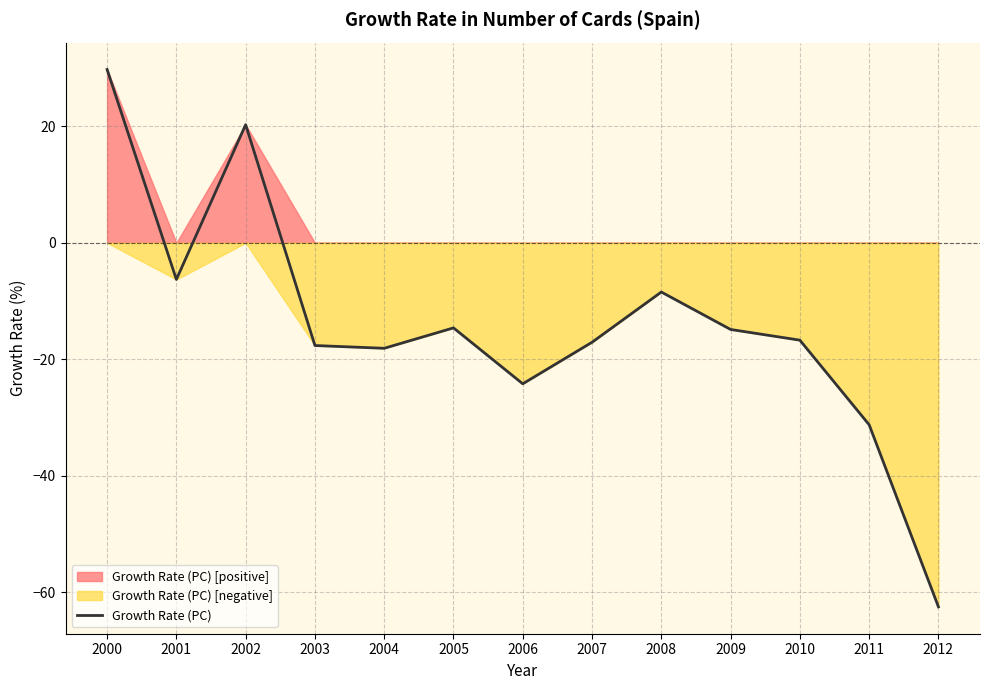

Reading left to right, what are all the values shown in this chart?

2000=29.8	2001=-6.3	2002=20.3	2003=-17.6	2004=-18.1	2005=-14.6	2006=-24.2	2007=-17.1	2008=-8.4	2009=-14.9	2010=-16.7	2011=-31.2	2012=-62.5